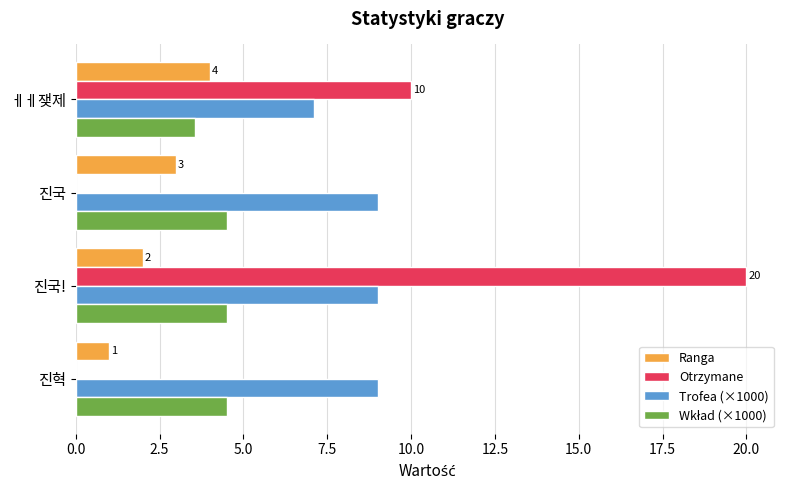

What is the maximum value for Otrzymane?

20.0